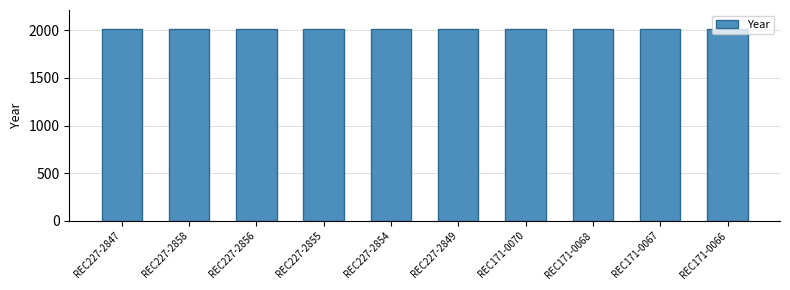

Are the bars horizontal?

No